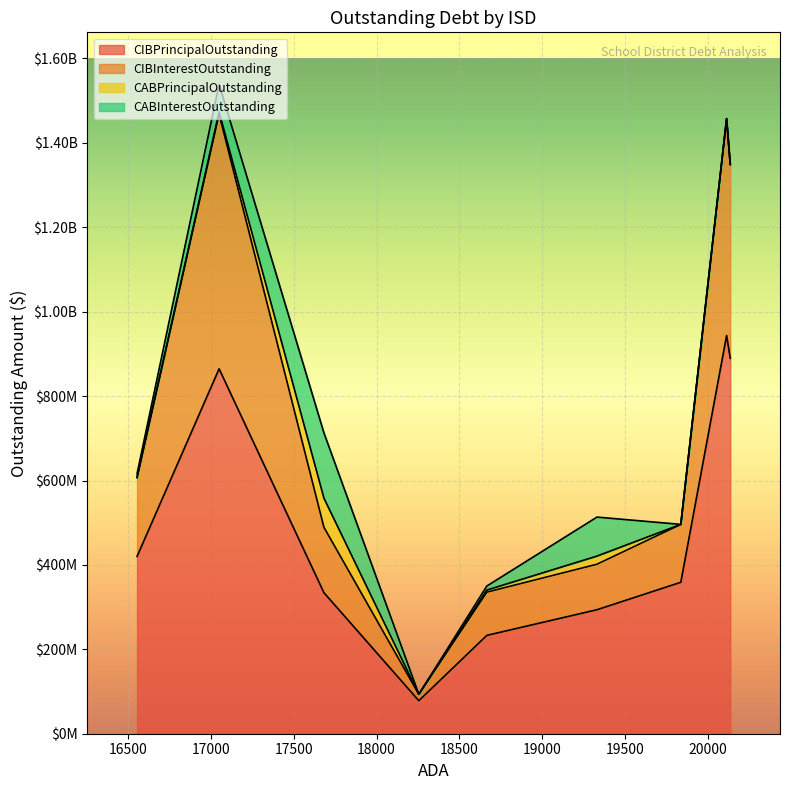

True or false: CABPrincipalOutstanding has a value of 5479869.2 at Rockwall ISD.

True